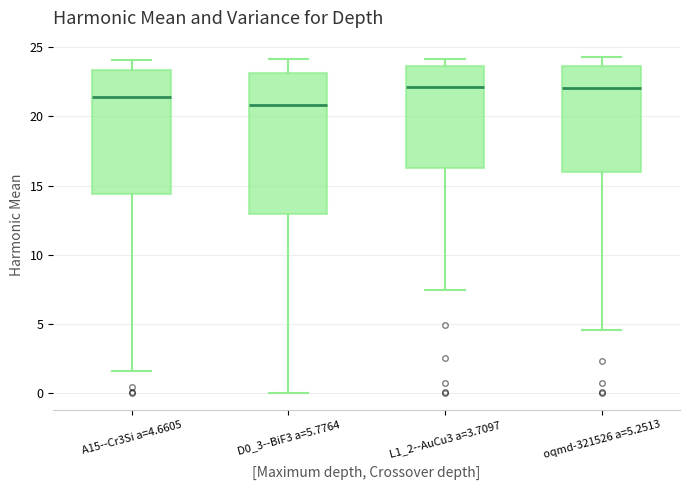

Reading left to right, read every box against the y-axis: the position of its median line, the range the box covers, and the ends of its whiskers. The values are not printed on the chart, so give them approximately, as read against the axis.

A15--Cr3Si a=4.6605: median 21.5, box 14.5 to 23.5, whiskers 1.5 to 24.0
D0_3--BiF3 a=5.7764: median 21.0, box 13.0 to 23.0, whiskers 0.0 to 24.0
L1_2--AuCu3 a=3.7097: median 22.0, box 16.0 to 23.5, whiskers 7.5 to 24.0
oqmd-321526 a=5.2513: median 22.0, box 16.0 to 23.5, whiskers 4.5 to 24.5